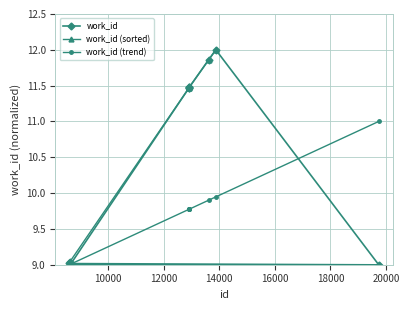

What is the smallest value displayed?

9.0